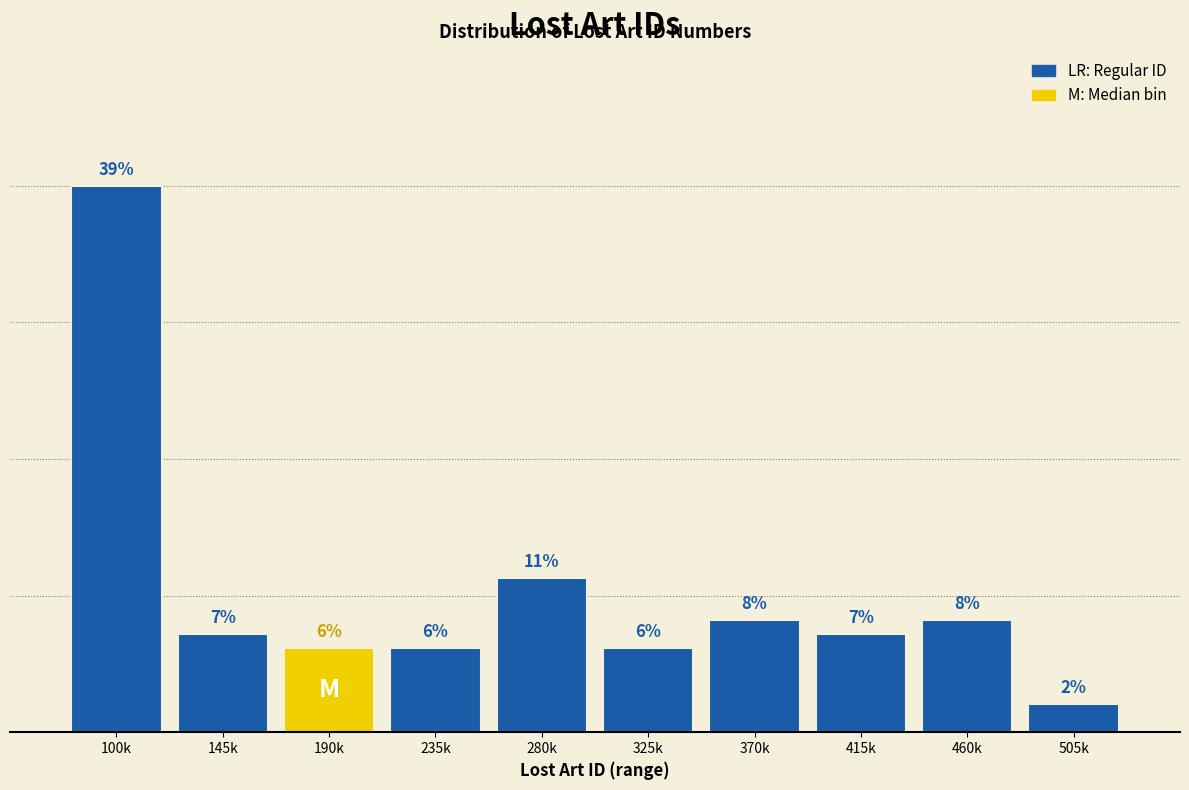

Where is the data nearest to the value 20?

280k